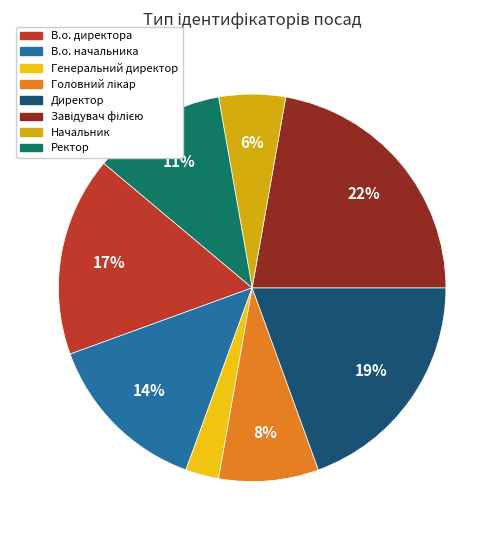

Count the number of slices in the pie.

8